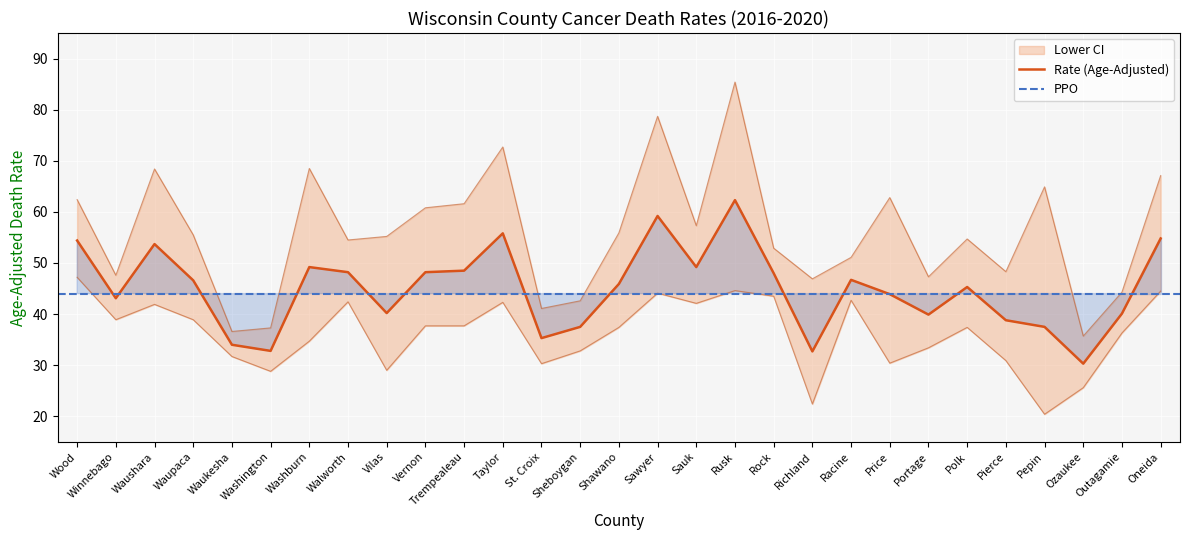

Which category has the lowest value across all series?

Pepin